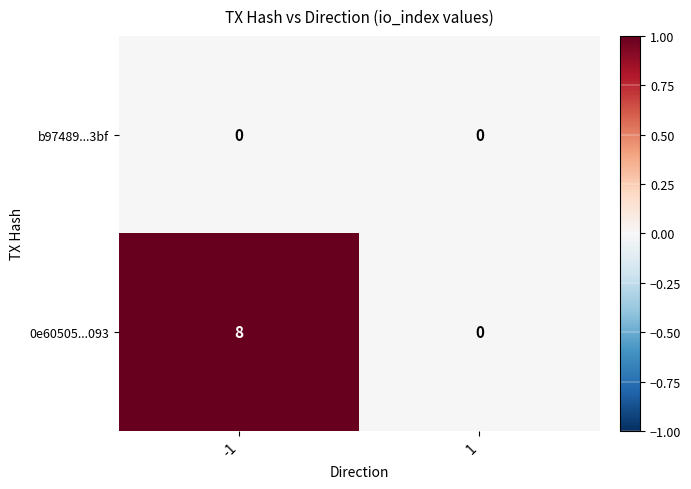

Reading right to left, what are all the values shown in this chart?

b97489...3bf: 1=0	-1=0
0e60505...093: 1=0	-1=8